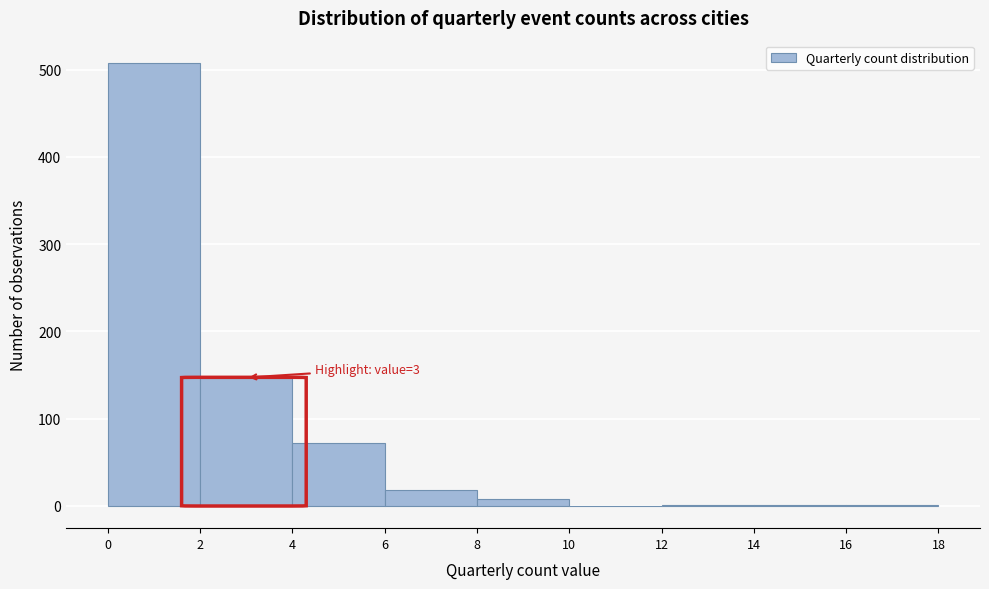

Which range on the x-axis has the tallest bar?

0 to 2